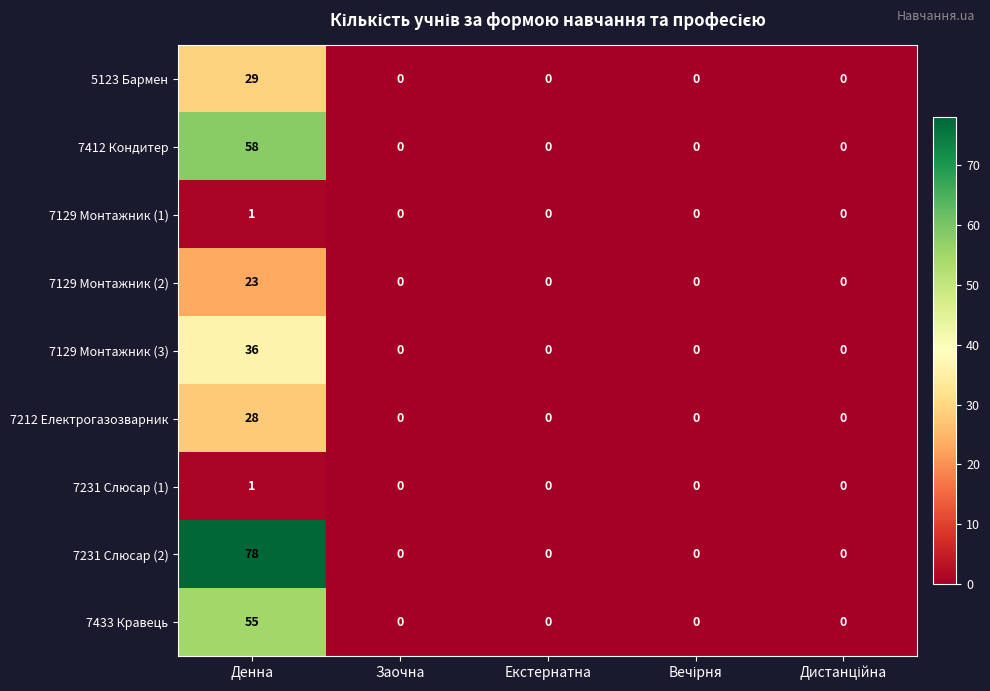

Which series has the largest range (max minus min)?

7231 Слюсар (2)